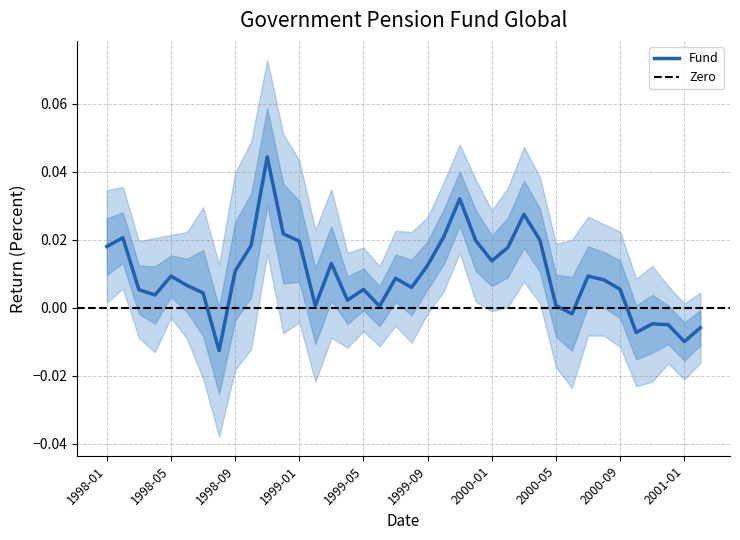

Reading left to right, what are all the values shown in this chart?

1998-01=0.0	1998-02=0.0	1998-03=0.0	1998-04=-0.0	1998-05=0.0	1998-06=0.0	1998-07=-0.0	1998-08=0.0	1998-09=-0.0	1998-10=0.1	1998-11=0.0	1998-12=0.1	1999-01=-0.0	1999-02=0.0	1999-03=-0.0	1999-04=0.0	1999-05=-0.0	1999-06=0.0	1999-07=0.0	1999-08=0.0	1999-09=-0.0	1999-10=0.0	1999-11=0.0	1999-12=0.0	2000-01=-0.0	2000-02=0.0	2000-03=0.0	2000-04=0.0	2000-05=-0.0	2000-06=-0.0	2000-07=0.0	2000-08=0.0	2000-09=-0.0	2000-10=0.0	2000-11=-0.0	2000-12=-0.0	2001-01=0.0	2001-02=-0.0